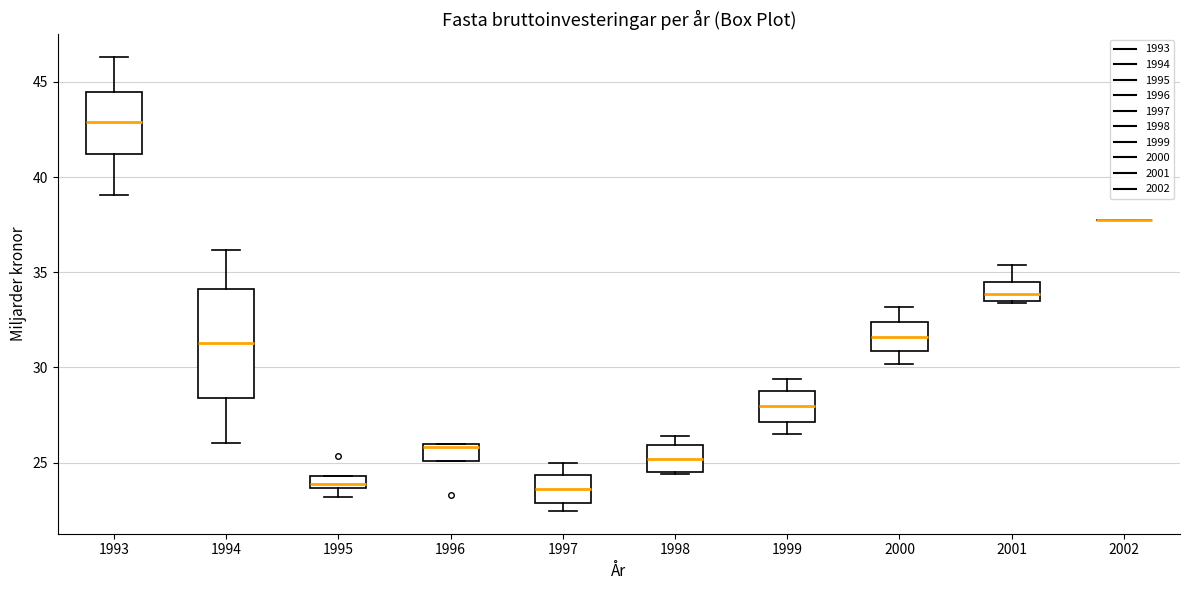

Where is the upper edge of the box at x = 1998 on the y-axis? The values are not printed on the chart, so give them approximately, as read against the axis.

26.0